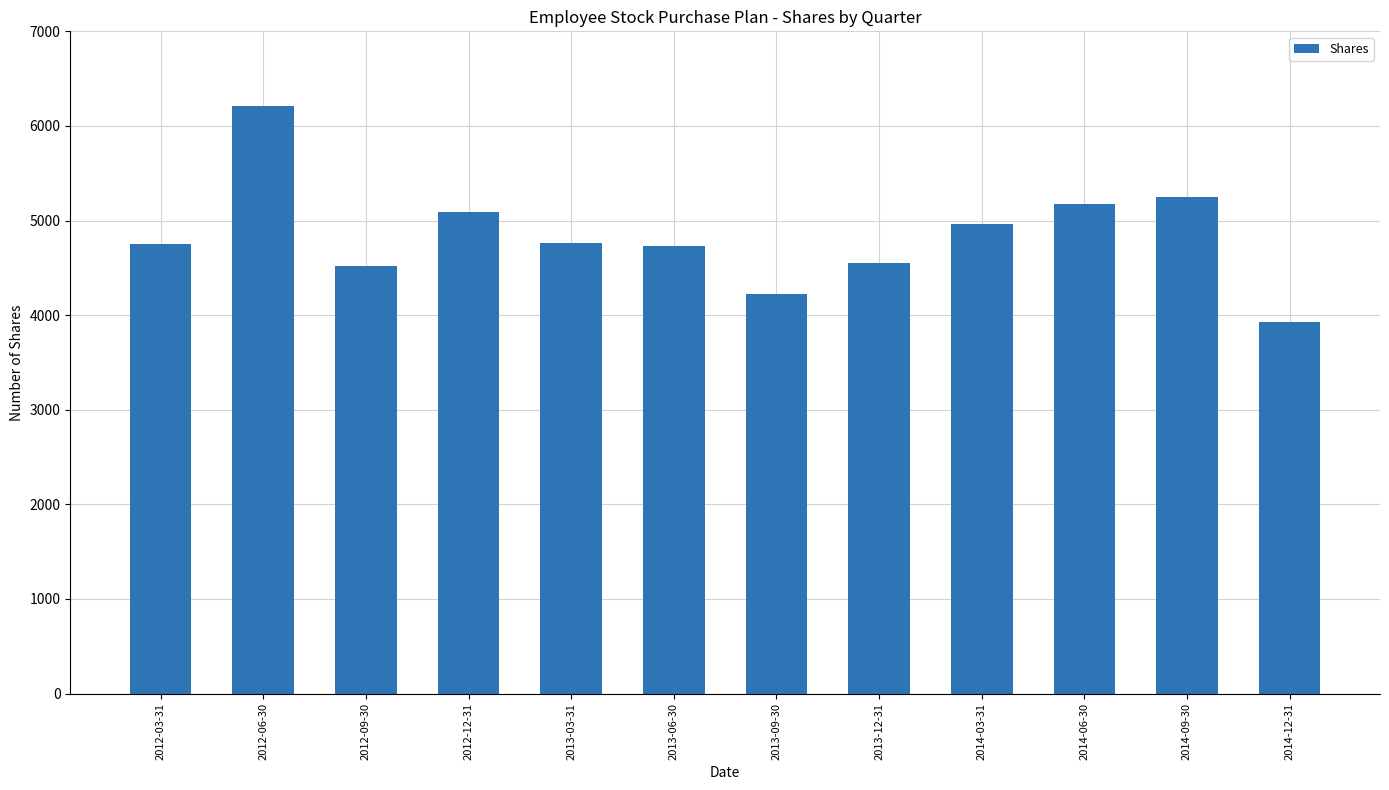

What is the smallest value displayed?

3931